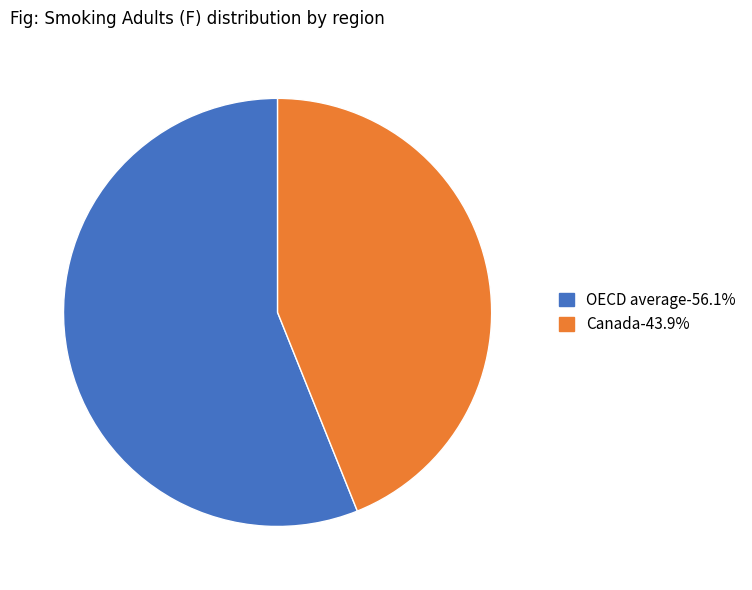

What is the largest slice in the pie chart?

OECD average